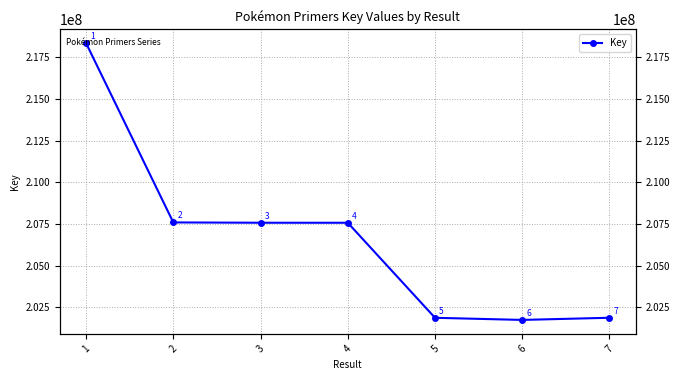

What is the smallest value displayed?

201754122